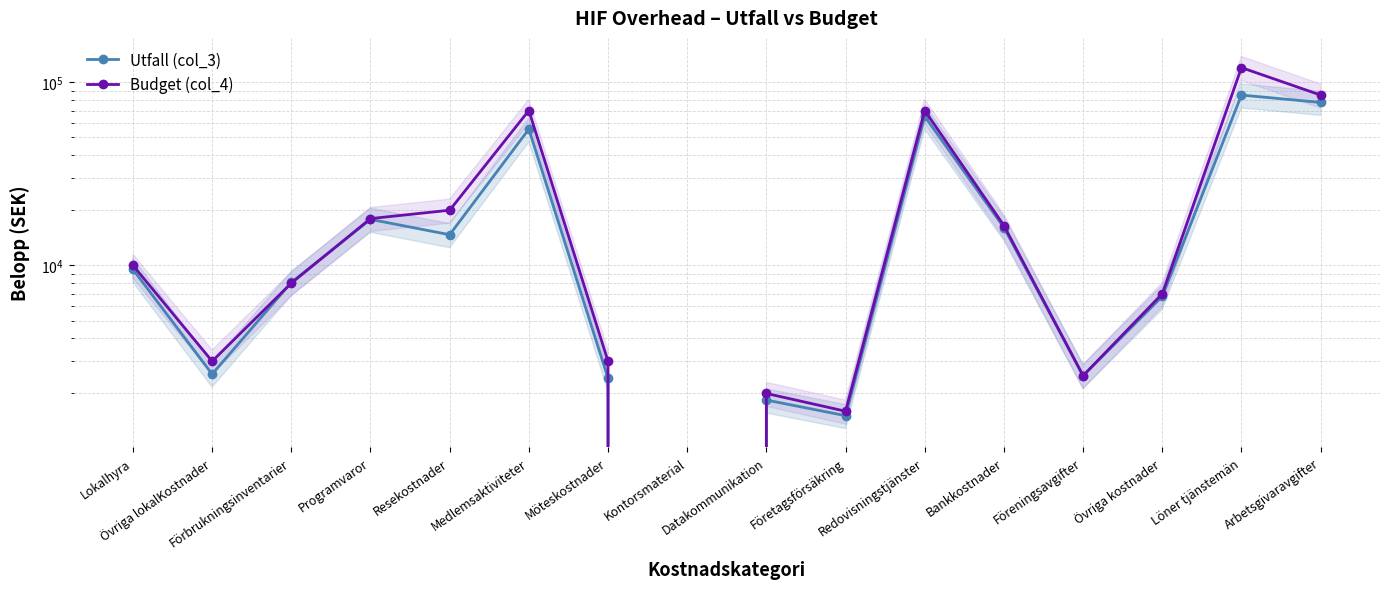

How many categories are shown in the chart?

16